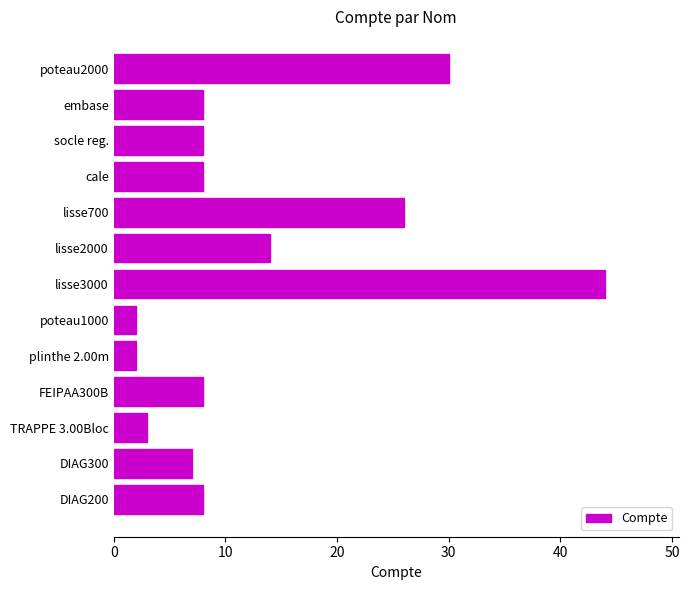

What is the average value?

13